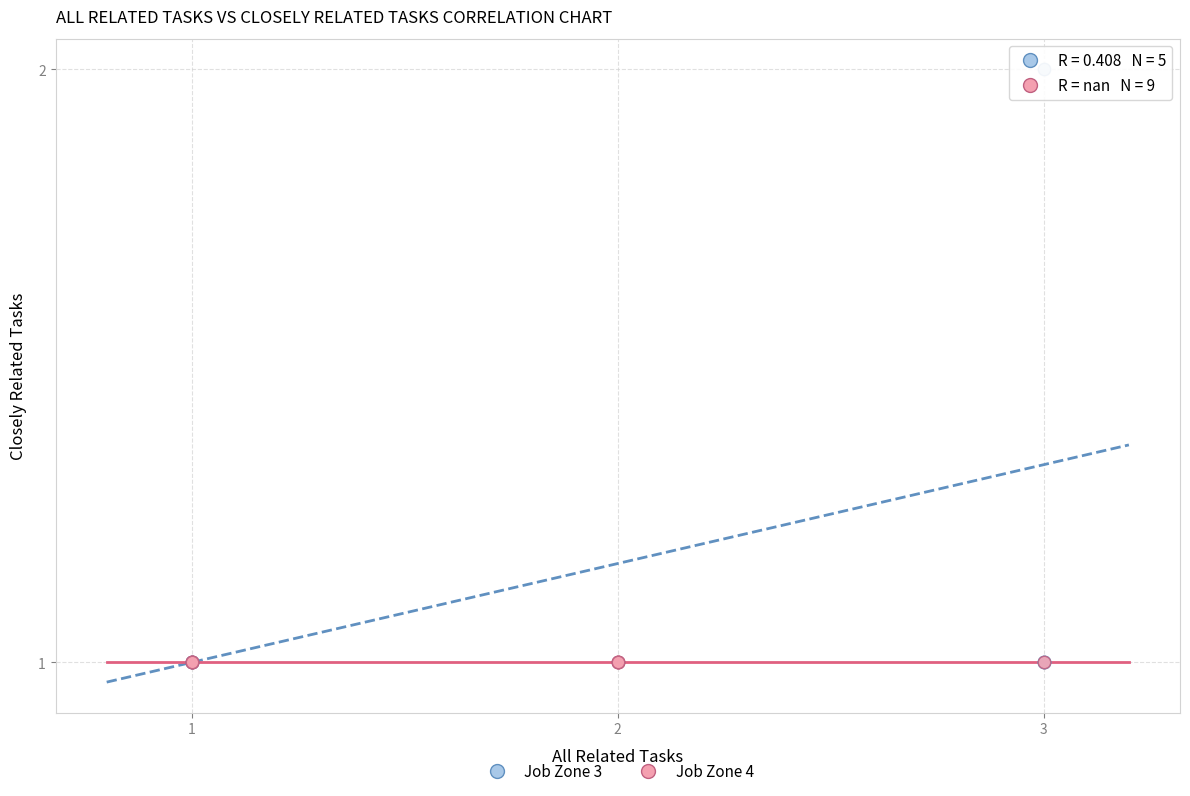

Which series reaches the maximum Y coordinate?

Job Zone 3